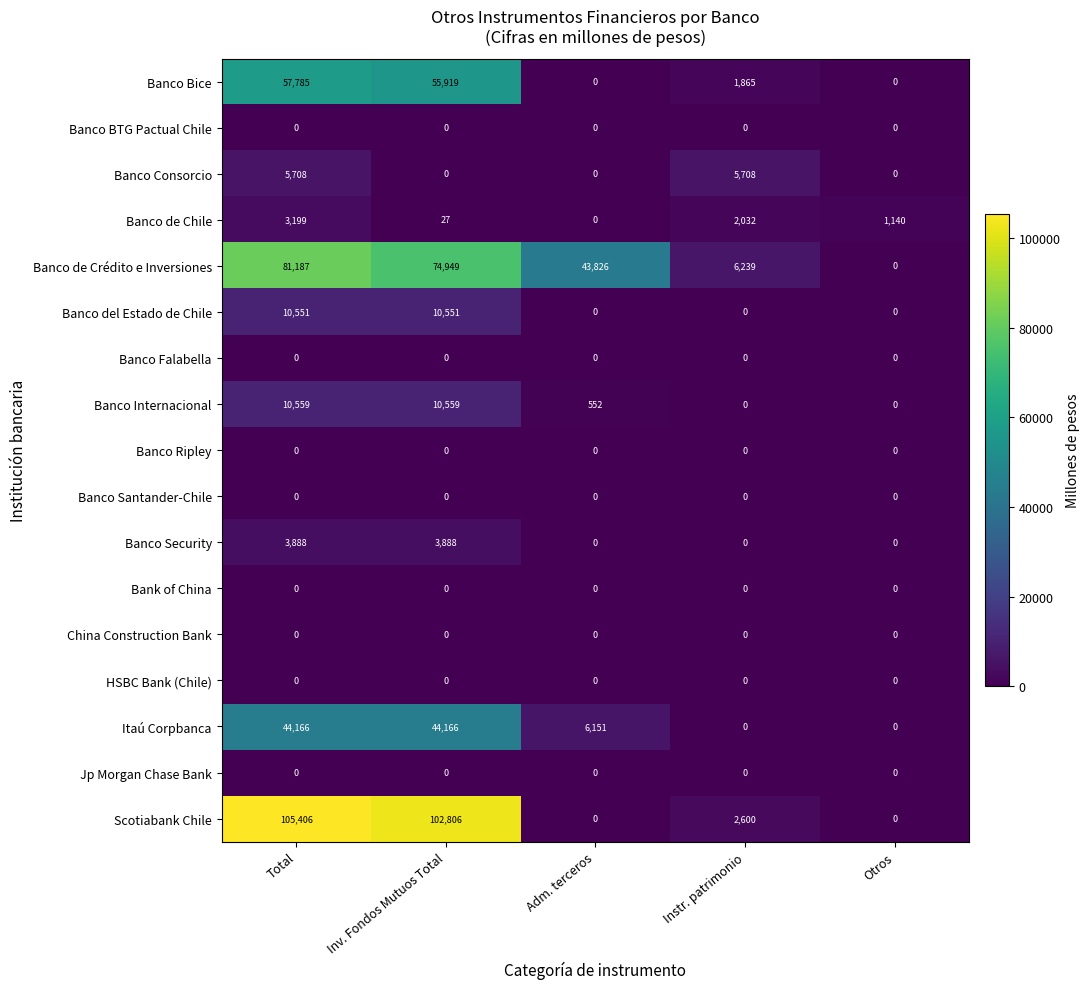

What is the average value of the Banco del Estado de Chile series?

4220